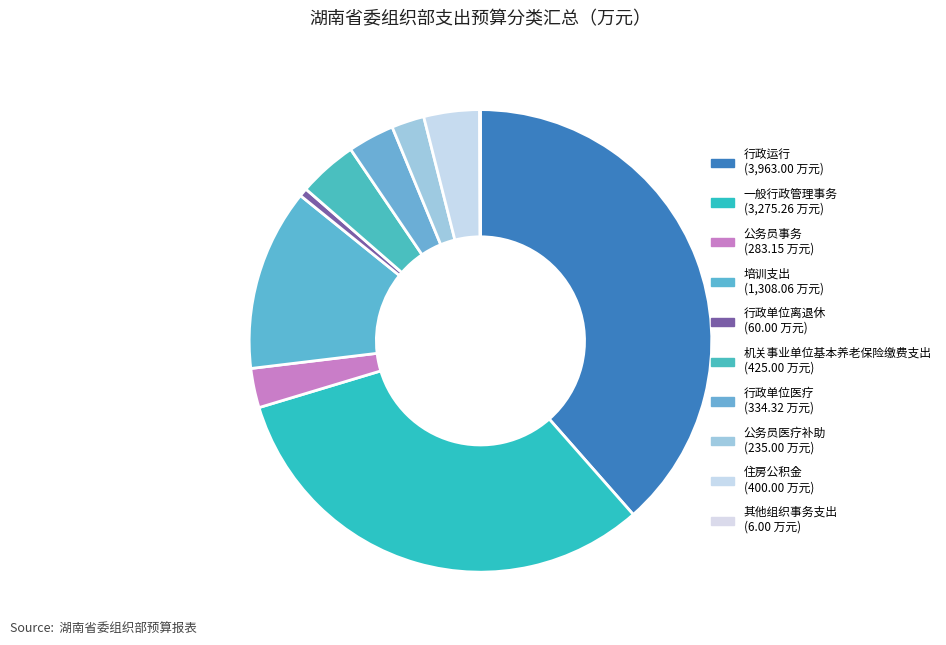

Is the sum of 一般行政管理事务 and 公务员事务 greater than half?

No